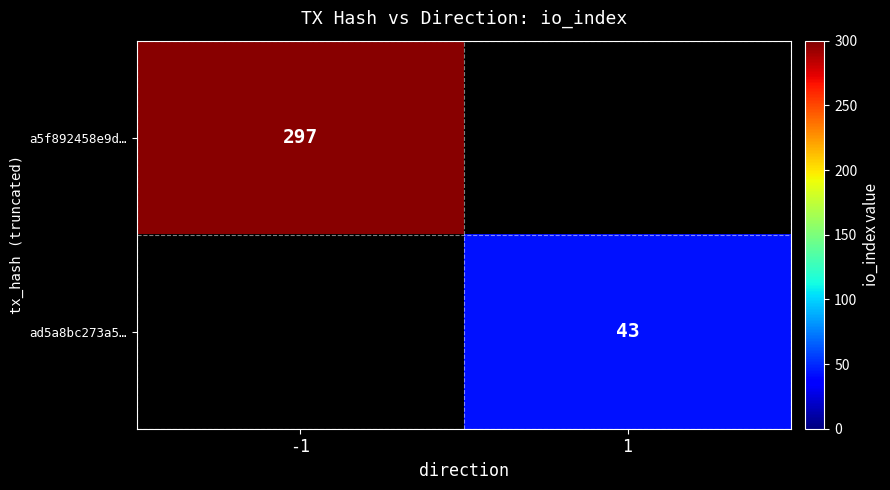

The a5f892458e9d… series shows 430 at -1. True or false?

False